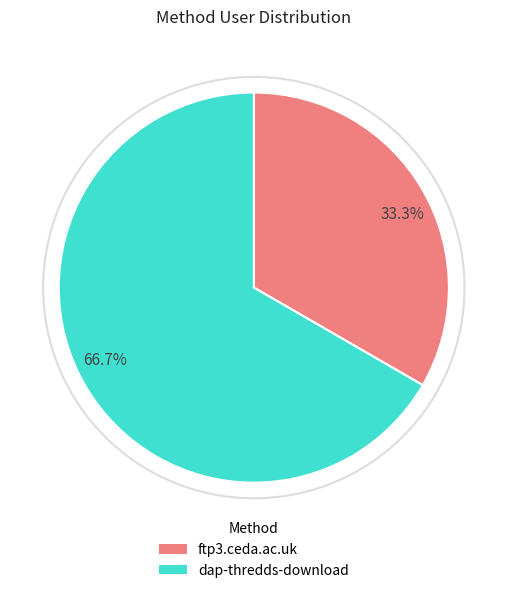

Which category has the biggest portion of the pie?

66.7%